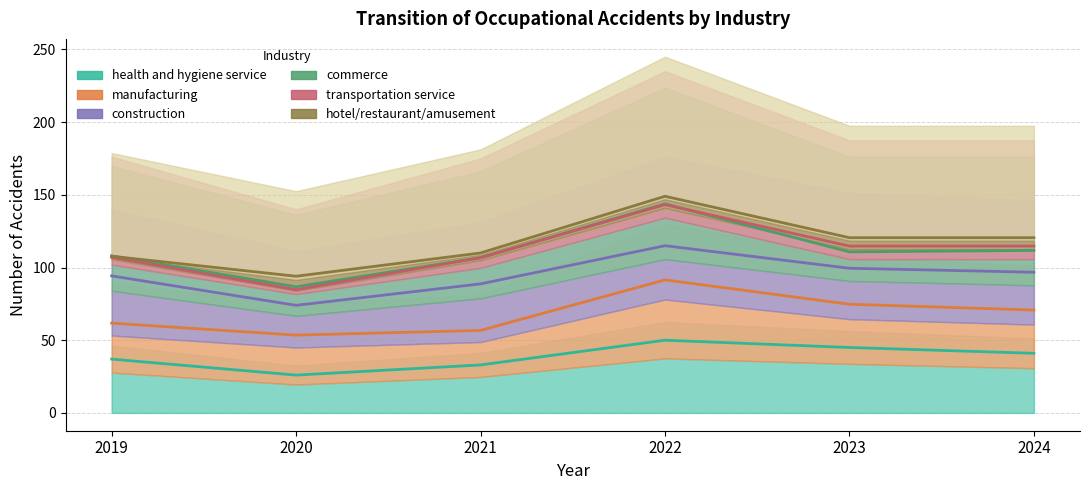

What is the difference between the second highest and second lowest values in the manufacturing series?

18.0